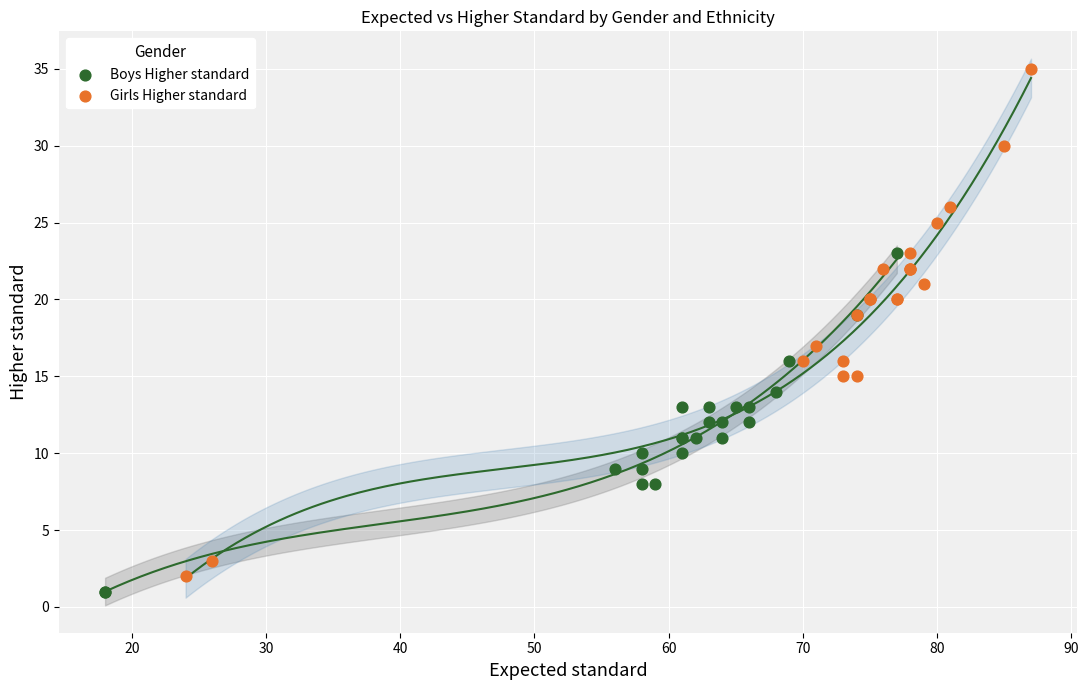

What are all the series names shown in the legend?

Boys Higher standard, Girls Higher standard